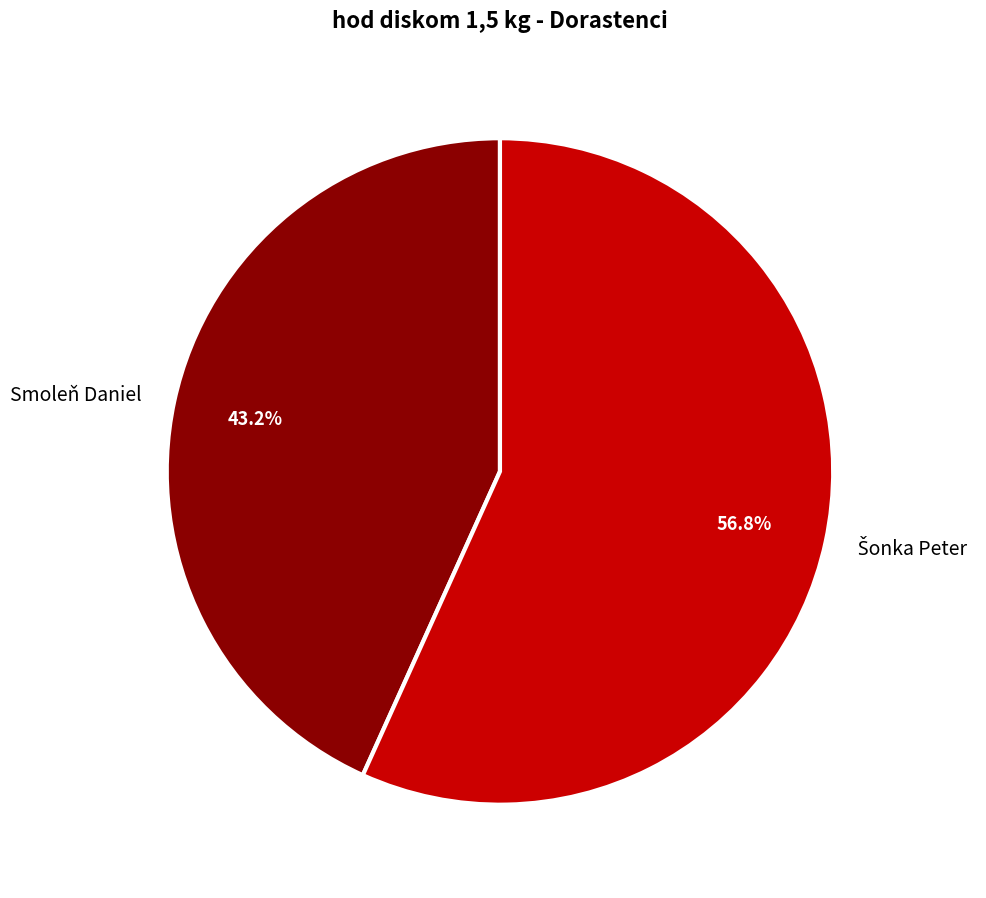

How many segments does this pie chart have?

2